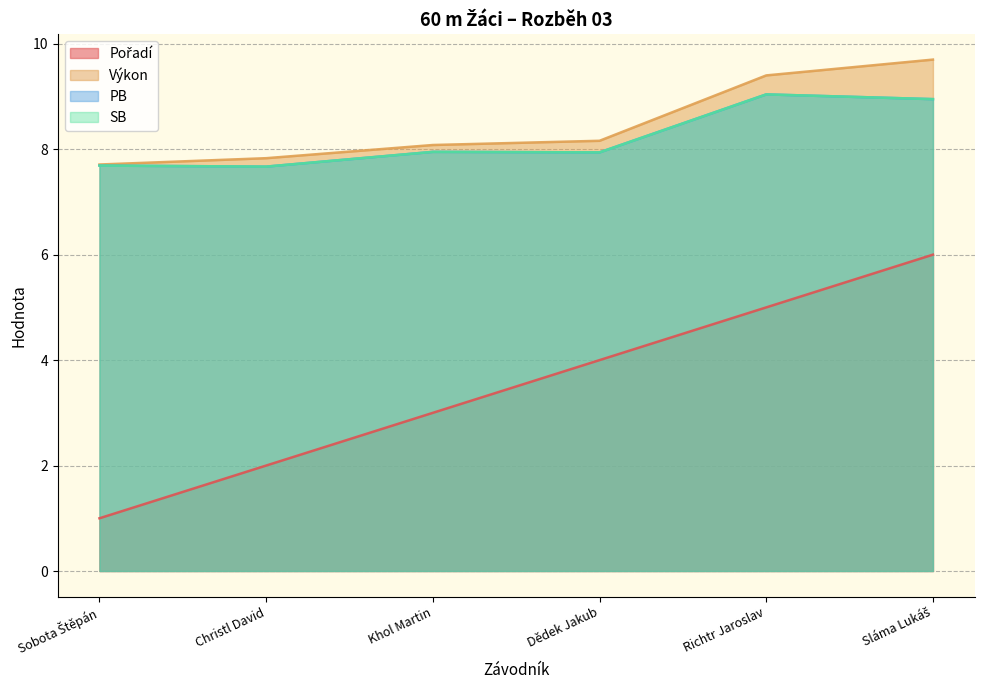

Where is the first local maximum for SB?

Khol Martin